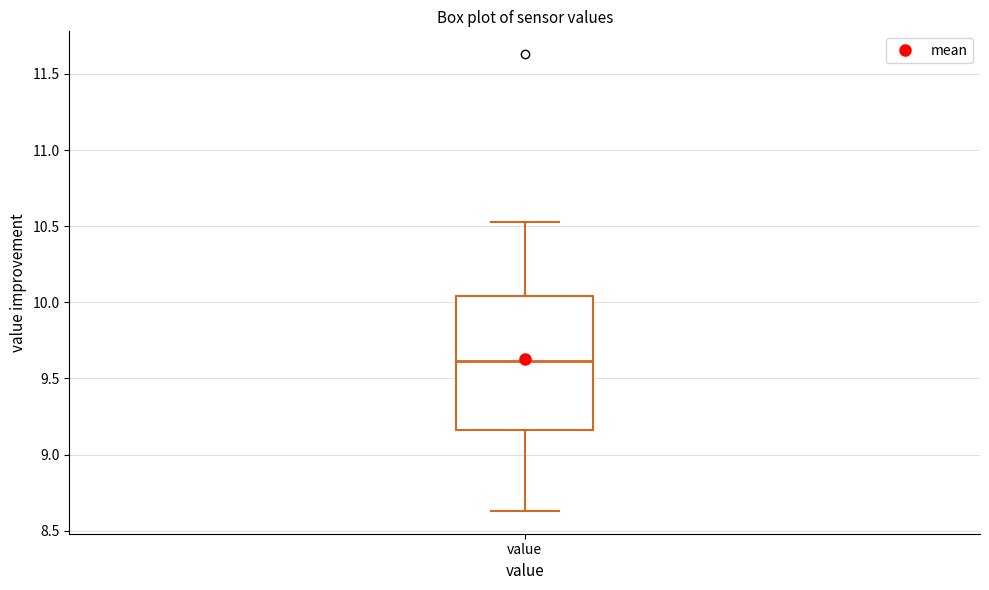

Transcribe this box plot: give where the median line is, the range the box spans, and where the two whiskers end, as read against the y-axis. The values are not printed on the chart, so give them approximately, as read against the axis.

median 9.60, box 9.15 to 10.05, whiskers 8.65 to 10.55